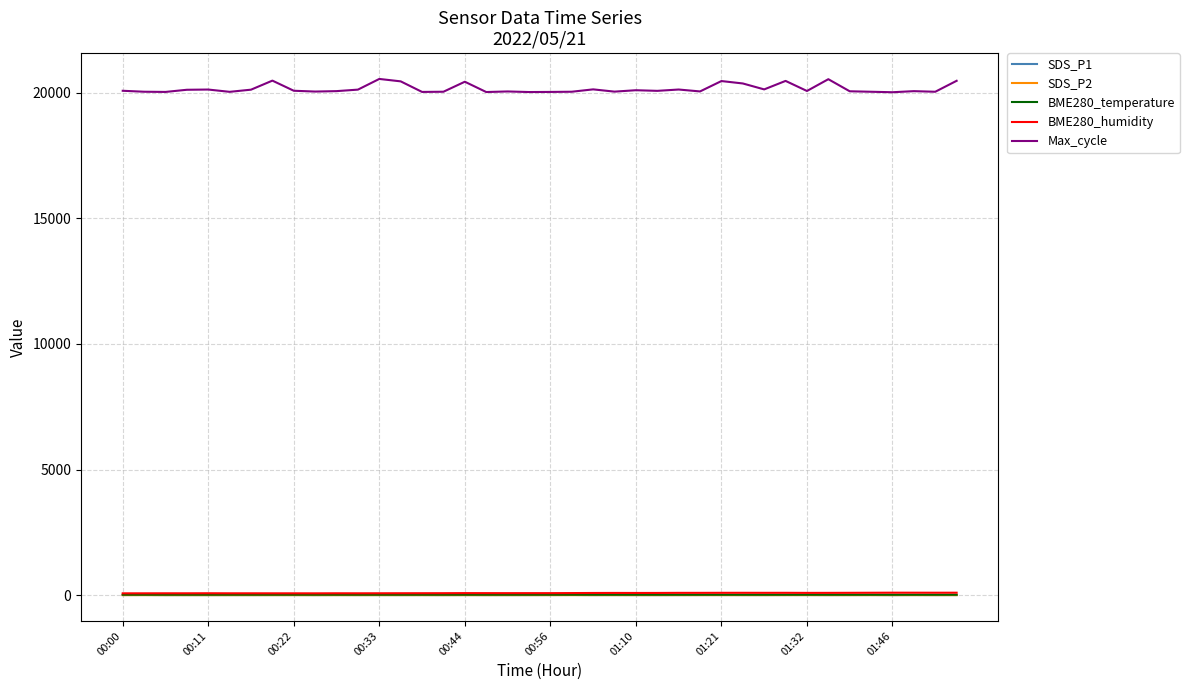

True or false: Max_cycle and SDS_P1 intersect in this chart.

False